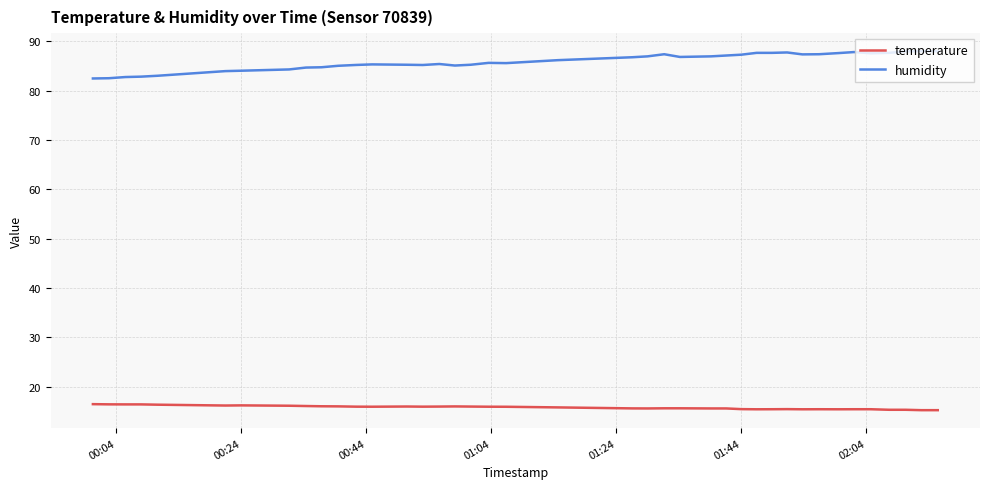

What is the difference between the maximum and minimum values in the humidity series?

5.5